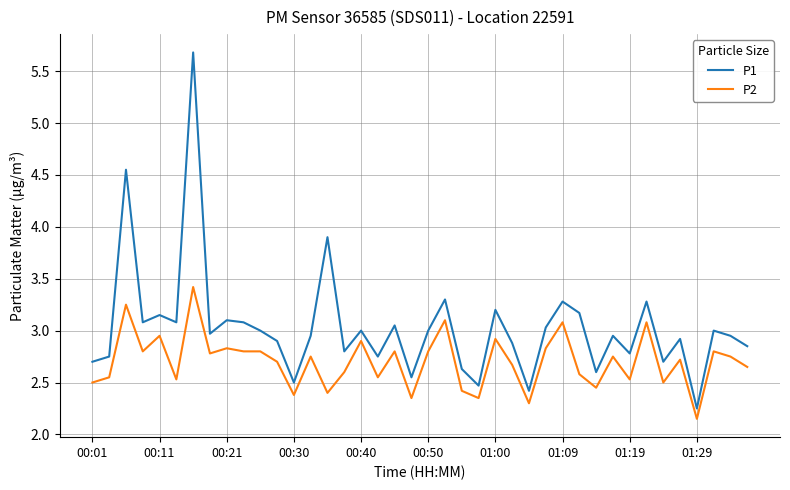

What is the sum of all P1 values?

121.2